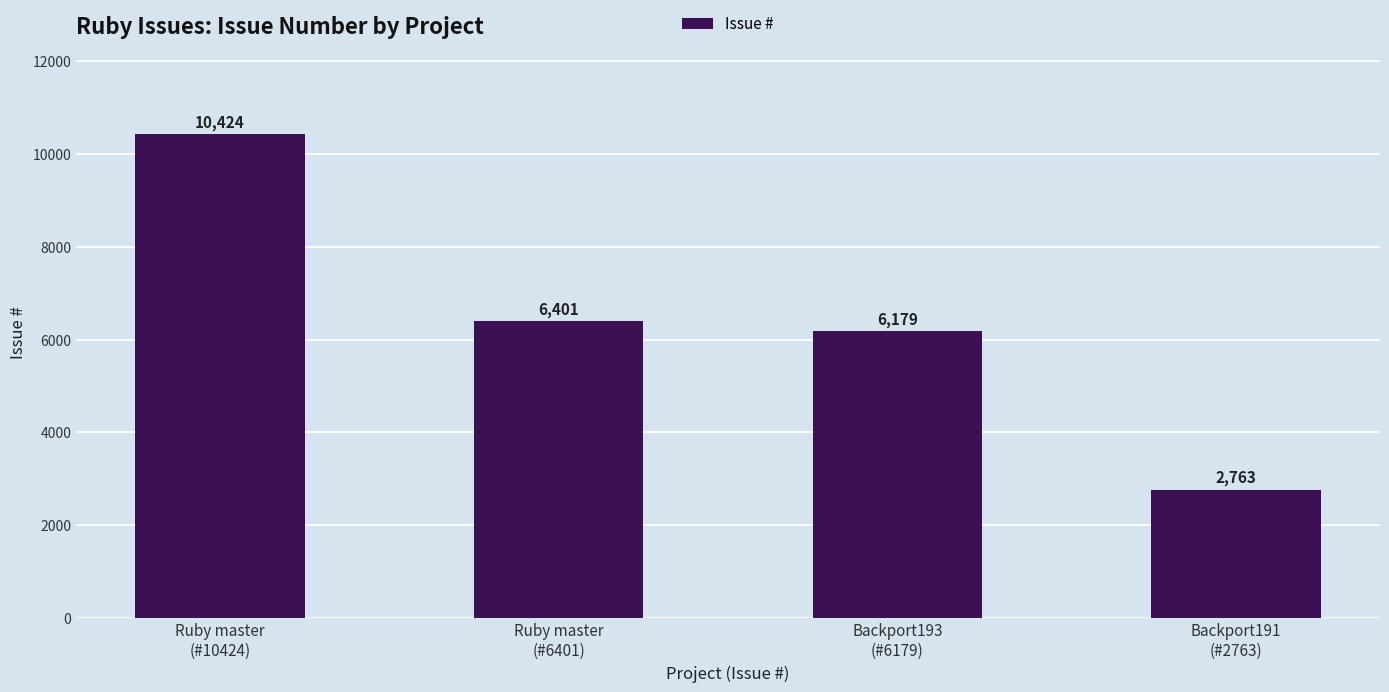

Rank the categories by value from highest to lowest.

Ruby master
(#10424), Ruby master
(#6401), Backport193
(#6179), Backport191
(#2763)